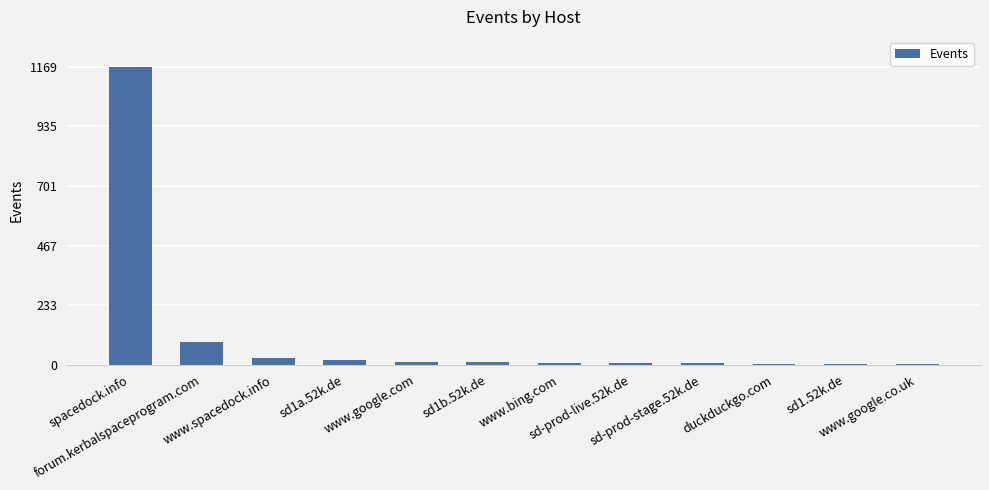

What is the change in value from sd1a.52k.de to sd1.52k.de?

-17